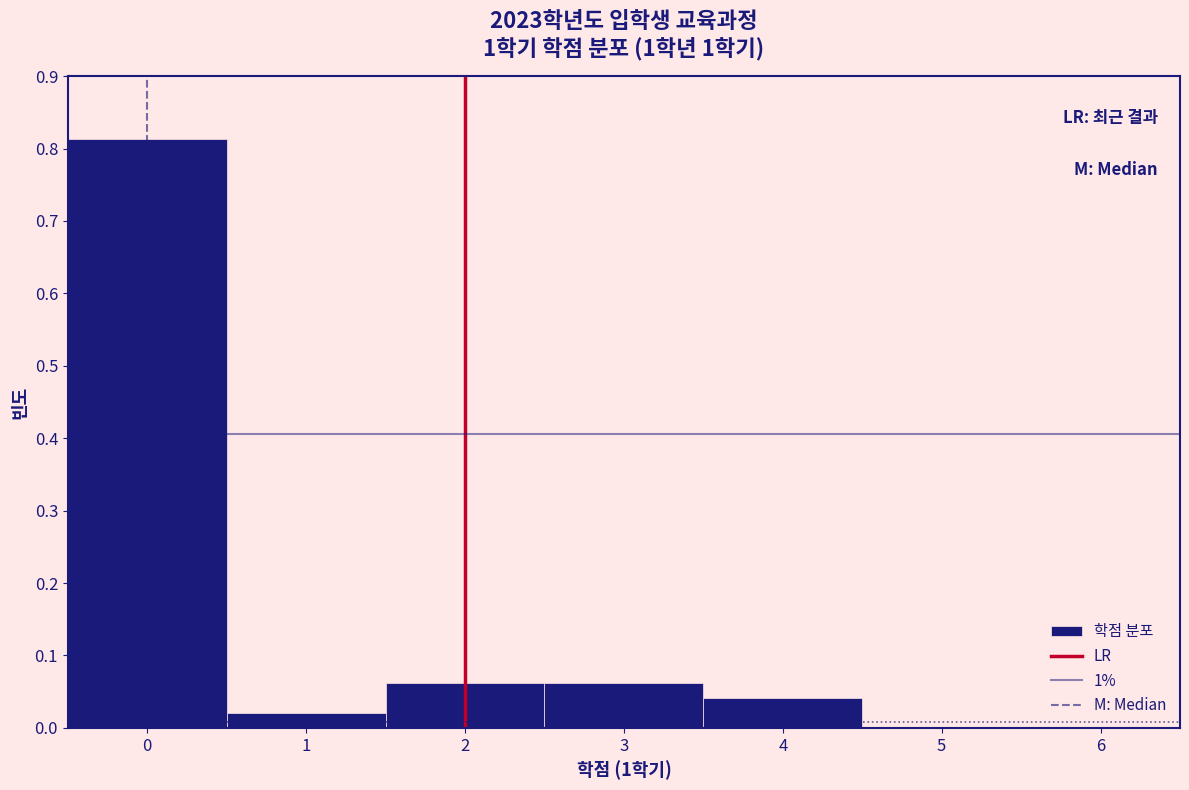

Over which range of the x-axis is the bar tallest?

-0.5 to 0.5